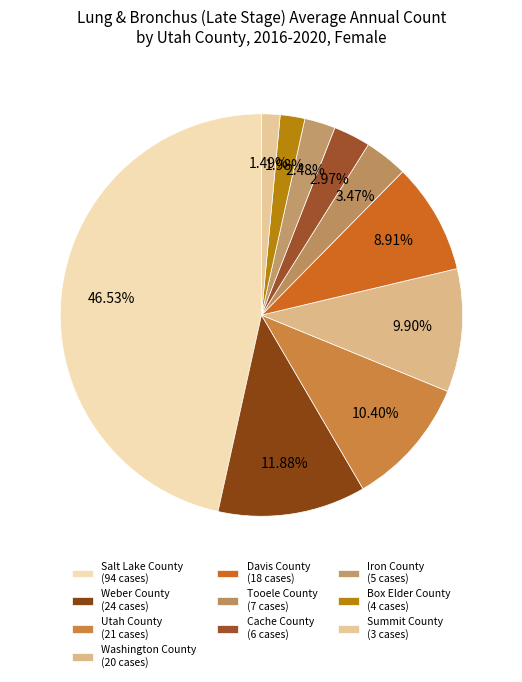

What is the change in value from Salt Lake County to Davis County?

-76